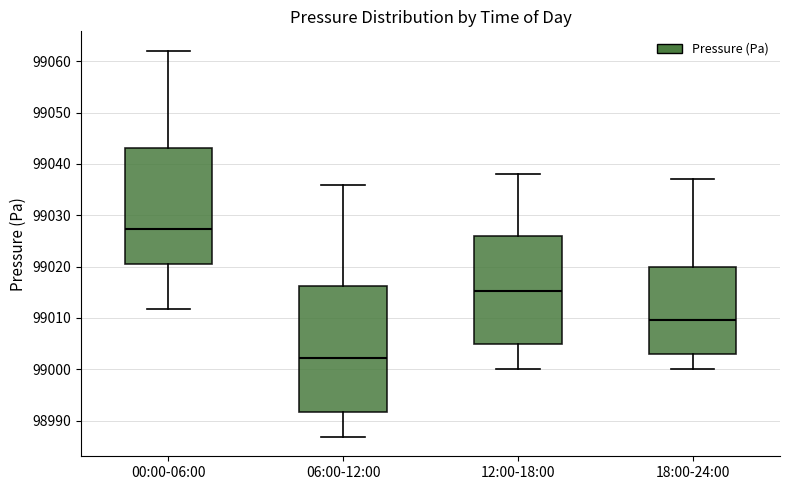

Reading left to right, transcribe this box plot: for each box, give where its median line is, the range the box spans, and where its two whiskers end, as read against the y-axis. The values are not printed on the chart, so give them approximately, as read against the axis.

00:00-06:00: median 99027, box 99021 to 99043, whiskers 99012 to 99062
06:00-12:00: median 99002, box 98992 to 99016, whiskers 98987 to 99036
12:00-18:00: median 99015, box 99005 to 99026, whiskers 99000 to 99038
18:00-24:00: median 99010, box 99003 to 99020, whiskers 99000 to 99037